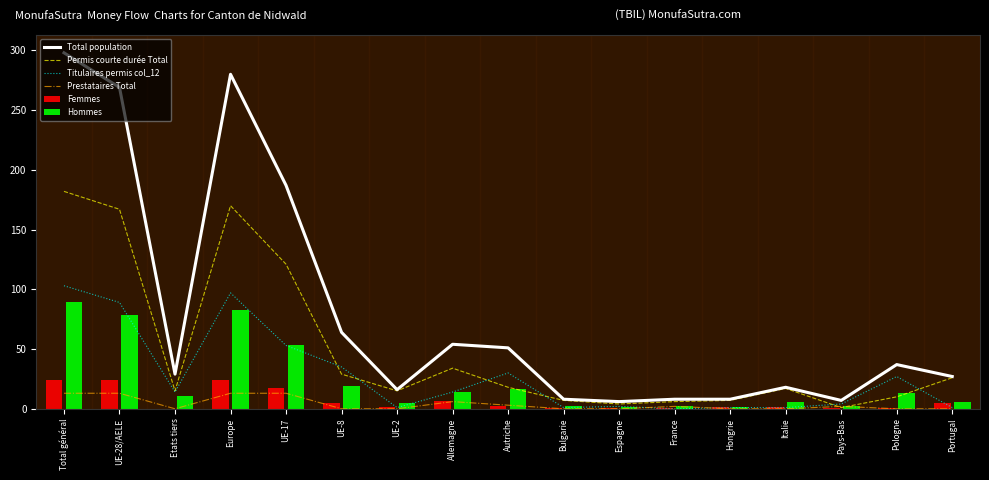

Which series has the widest spread of values?

Total population